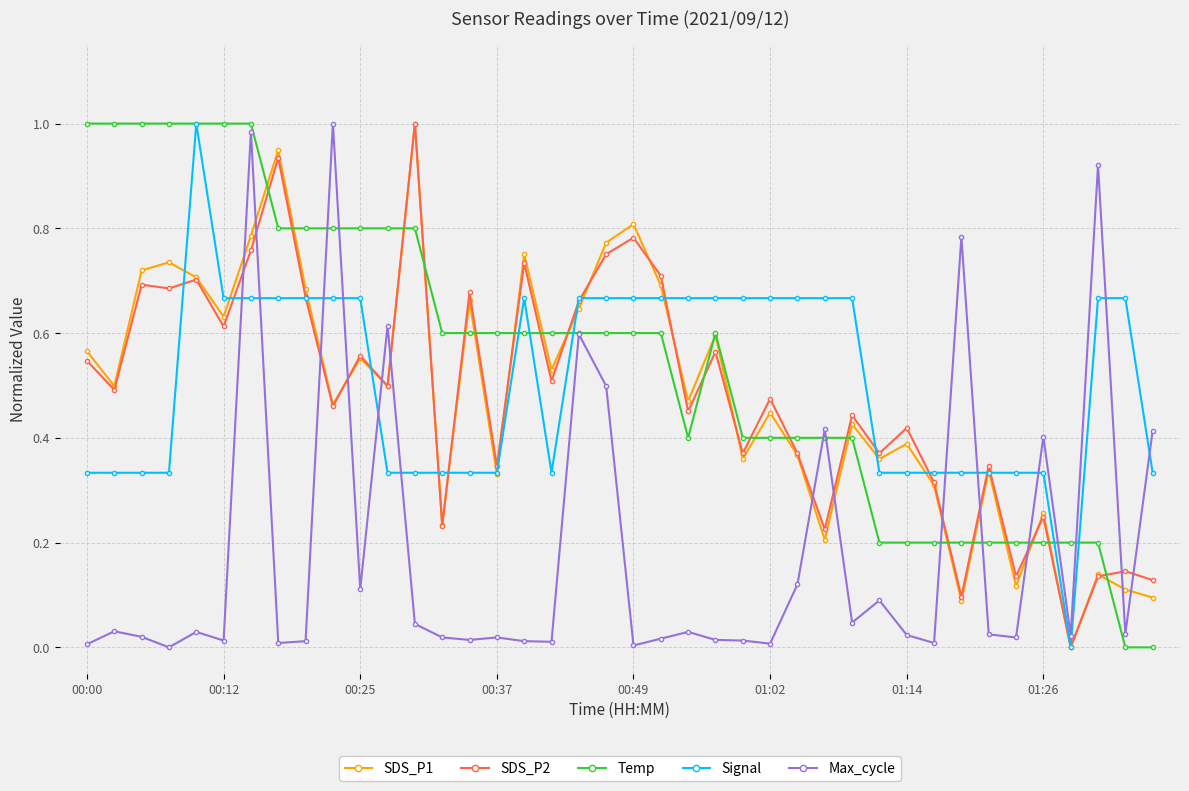

True or false: SDS_P1 has more than 1 points higher than both neighbors.

True